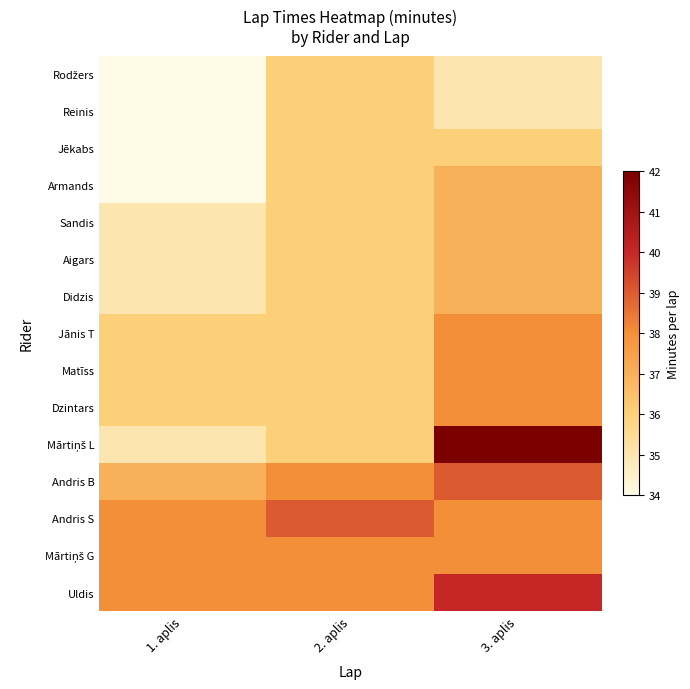

Count the number of categories in the chart.

3